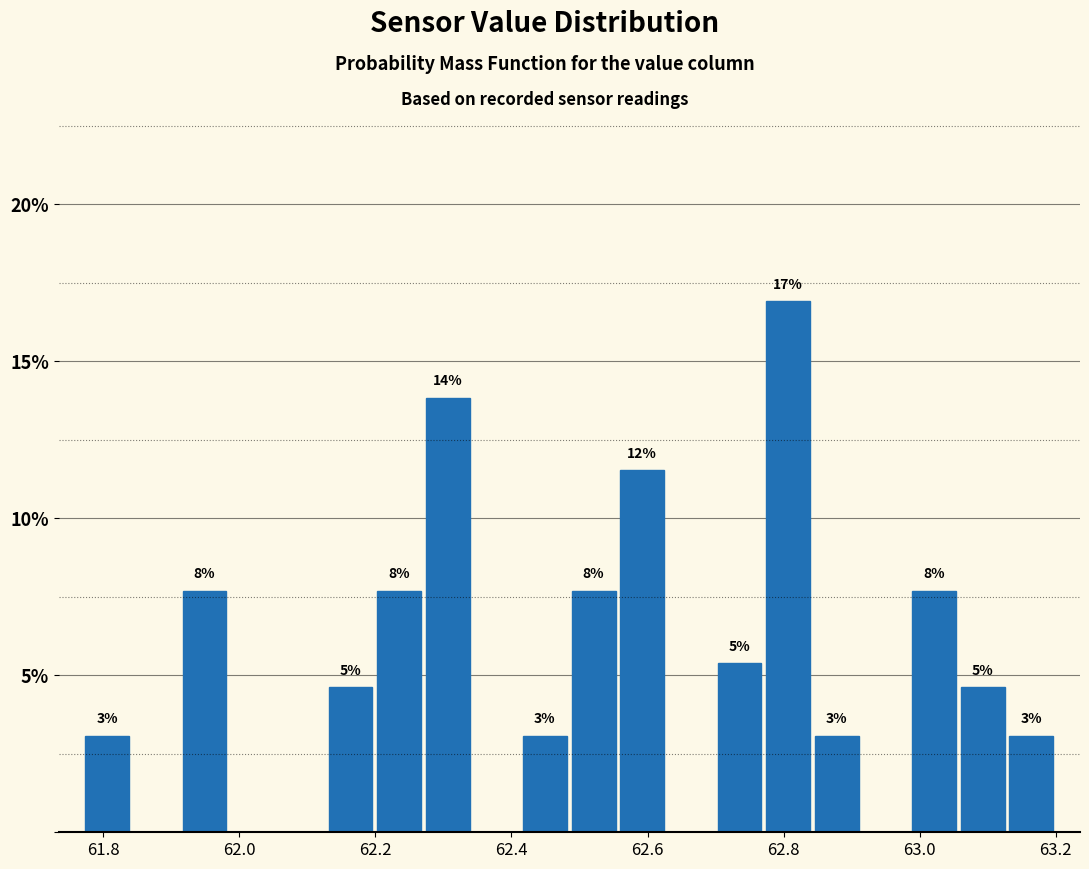

Around what value on the x-axis is the tallest bar? Give the approximate position of its centre, as read against the axis.

62.80